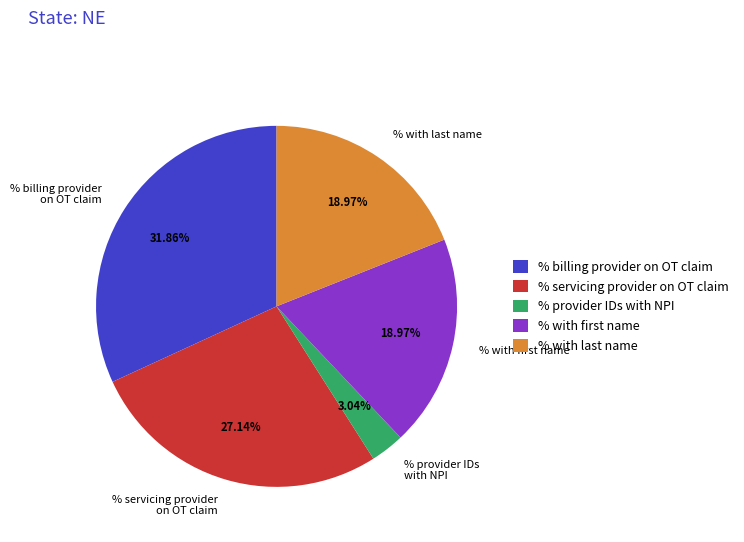

To the nearest percent, what is the combined percentage of % servicing provider on OT claim and % billing provider on OT claim?

59%